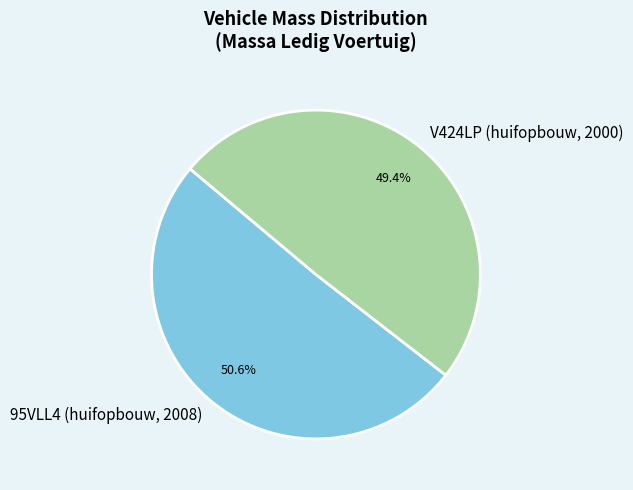

To the nearest percent, what portion does 95VLL4 (huifopbouw, 2008) represent?

51%